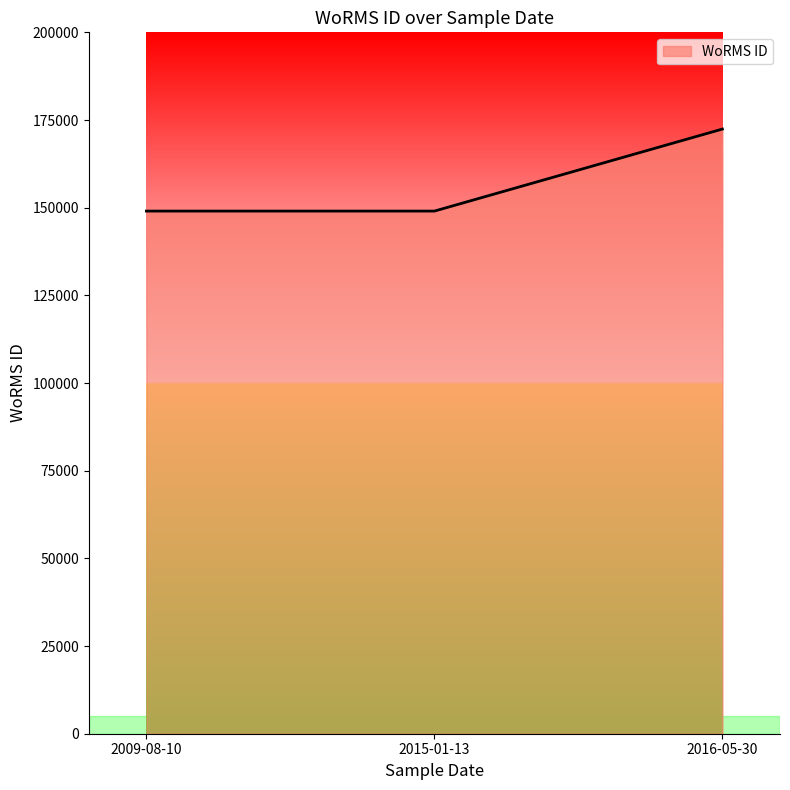

Is it true that the value at 2009-08-10 is 89169?

False